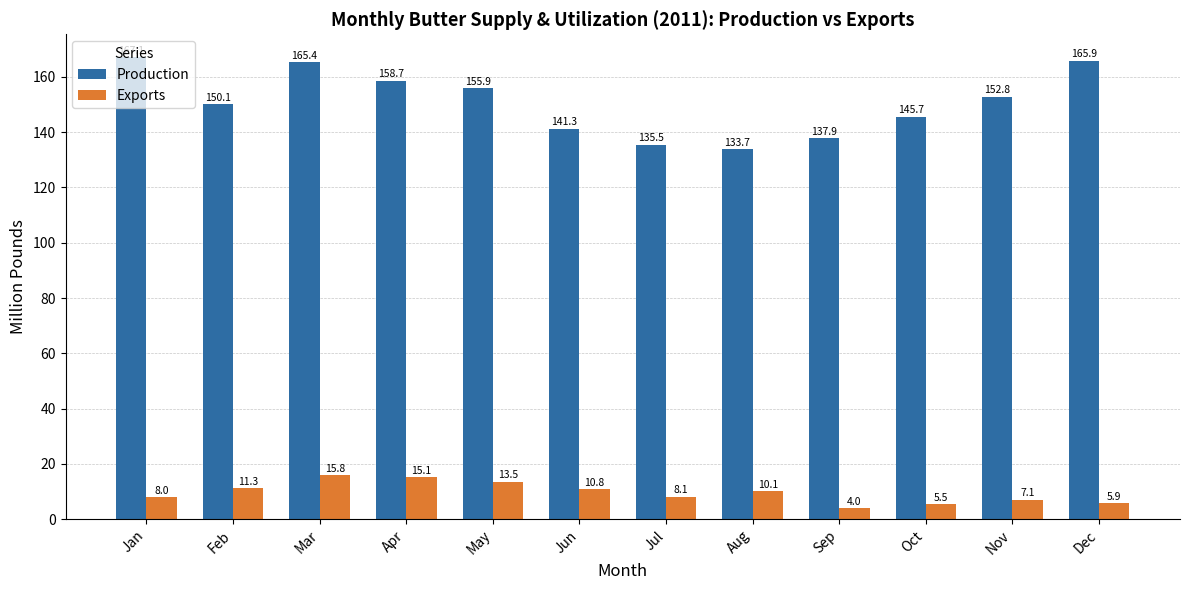

How many values in the Exports series exceed 10?

6